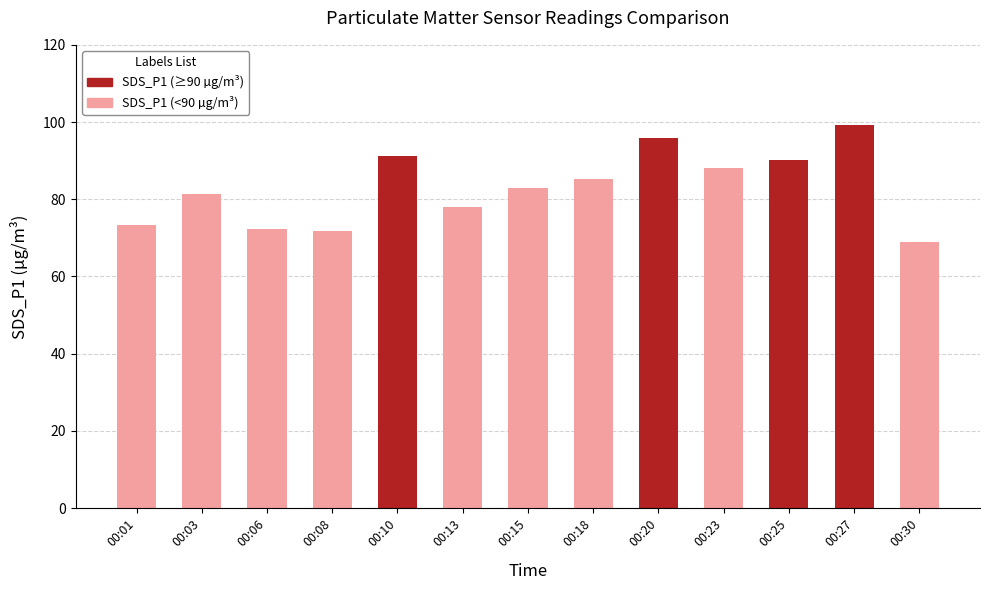

Where does the data first go above 83?

00:10